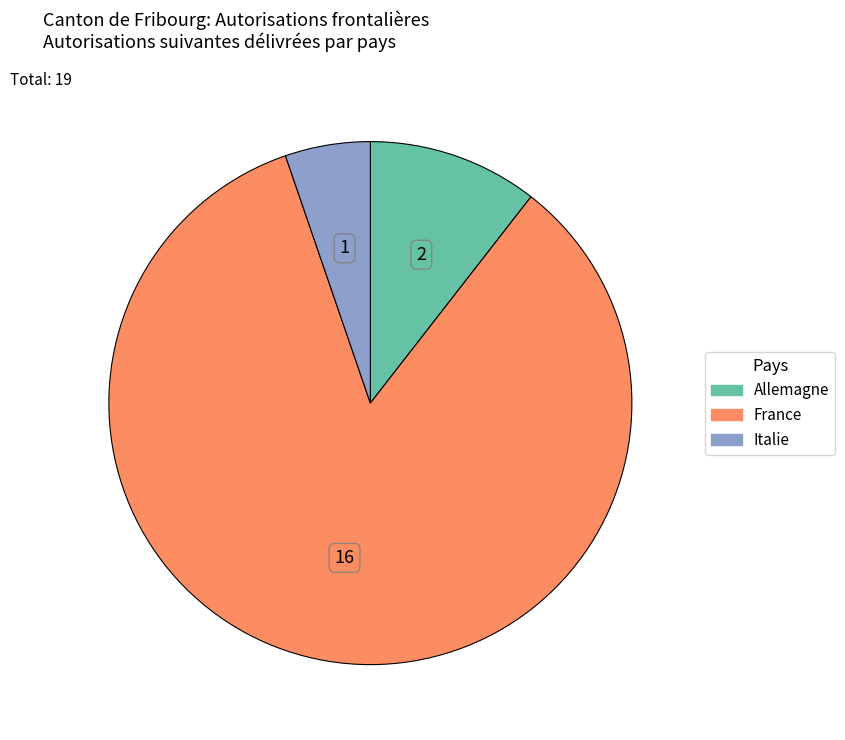

How many segments does this pie chart have?

3